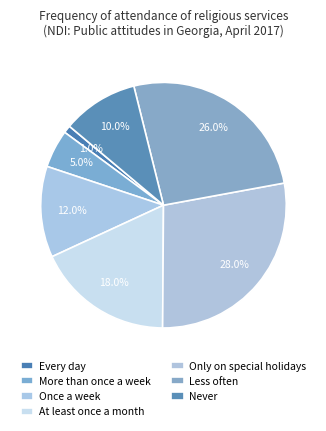

Does any single category account for the majority?

No